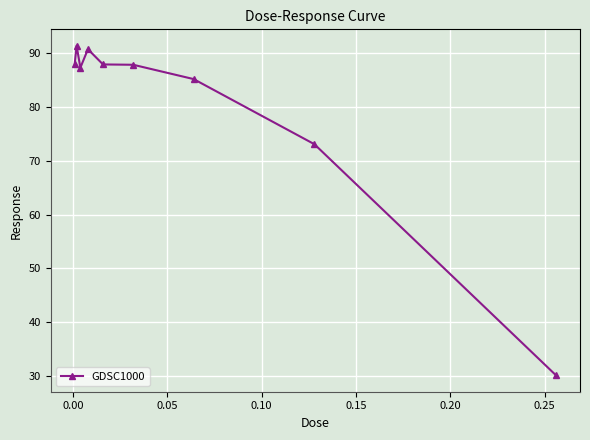

What is the difference between the maximum and minimum values?

61.3